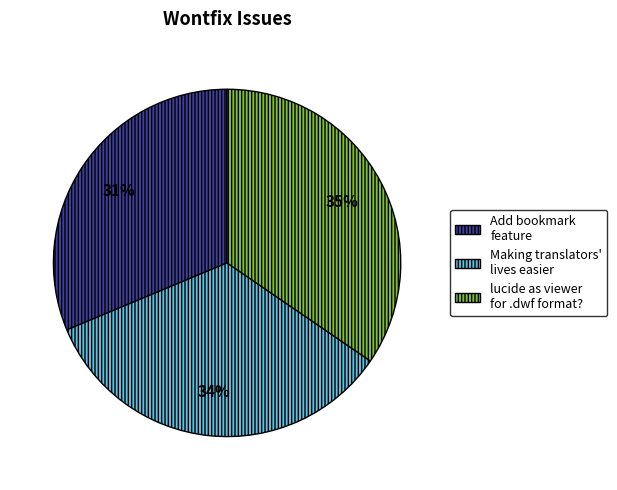

To the nearest percent, what is the combined percentage of Add bookmark feature and lucide as viewer for .dwf format??

66%